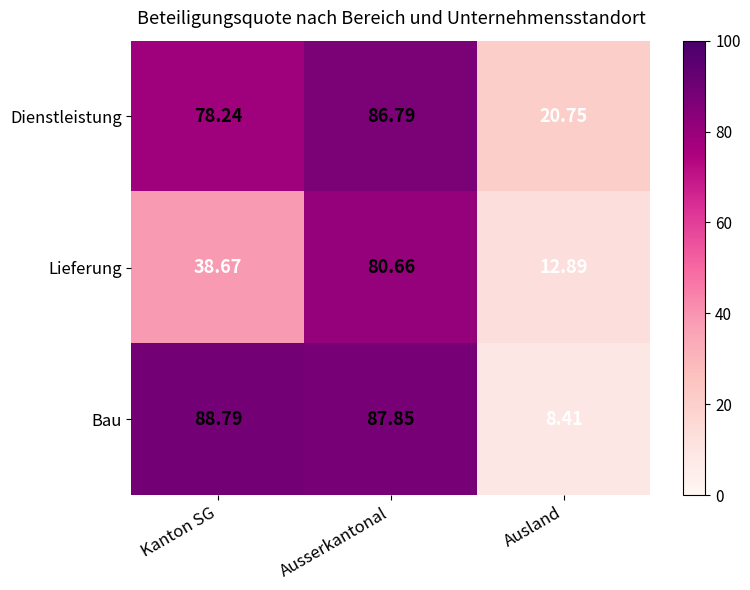

Which label corresponds to the largest value in the chart?

Kanton SG